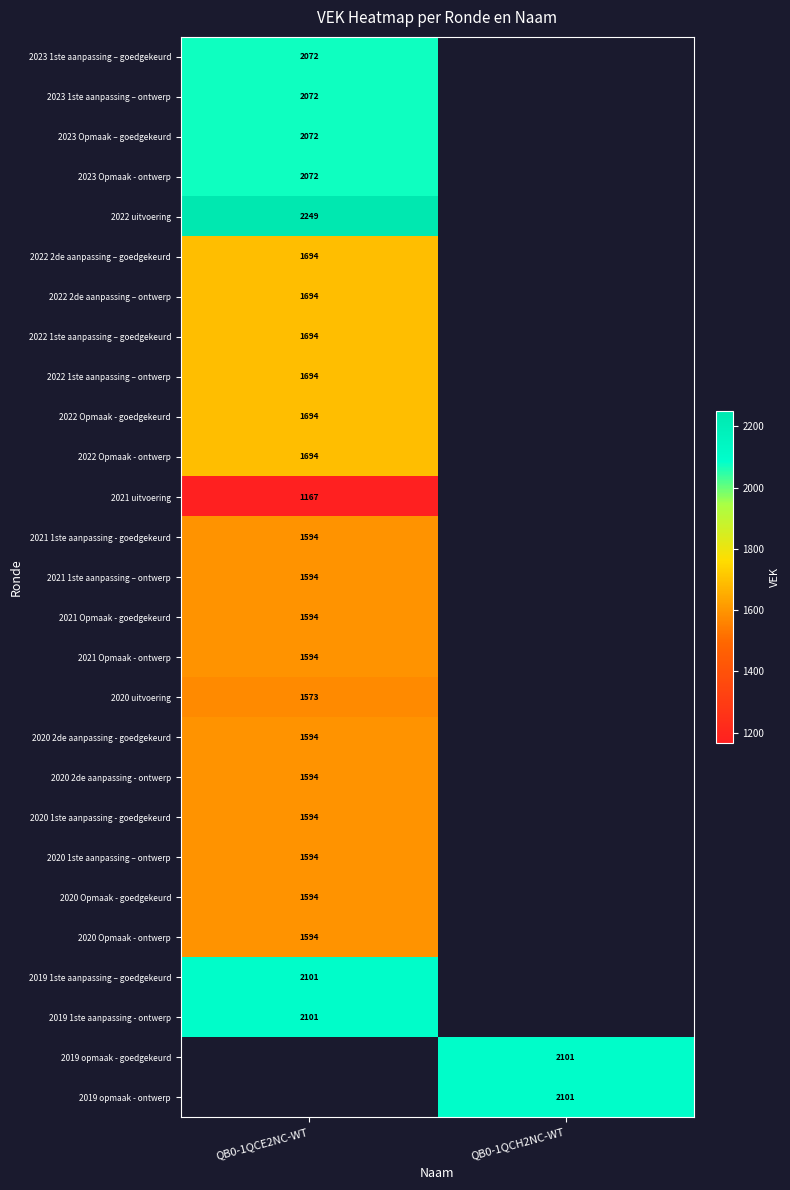

What is the minimum value shown in the chart?

1167.0